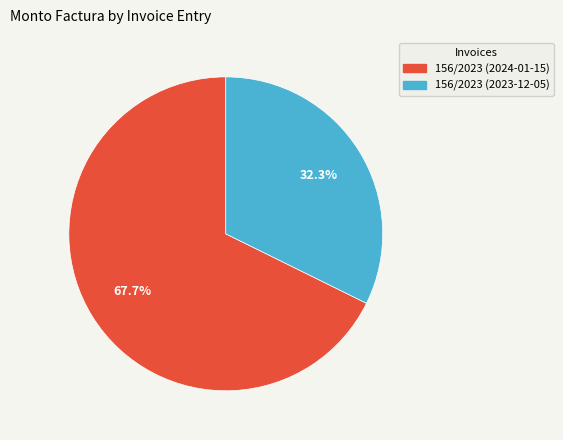

Is it true that 156/2023 (2023-12-05) is 42% of the pie?

False